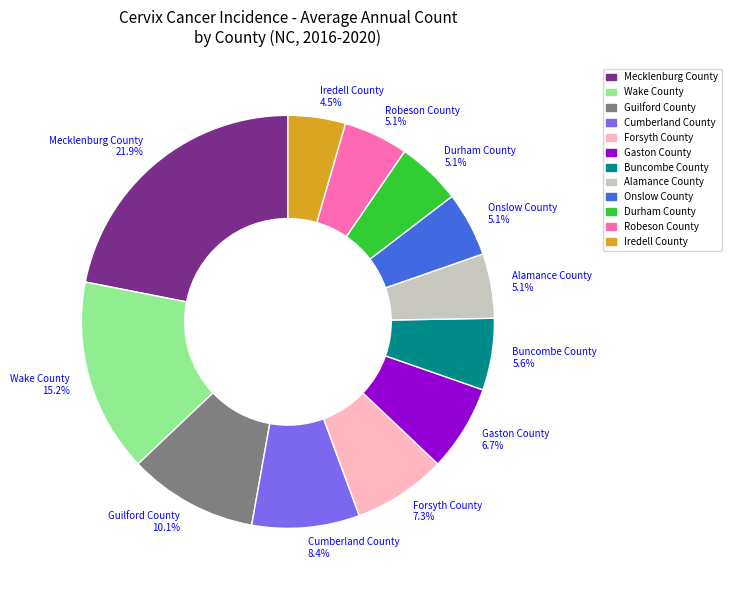

Which has a higher value, Onslow County or Mecklenburg County?

Mecklenburg County